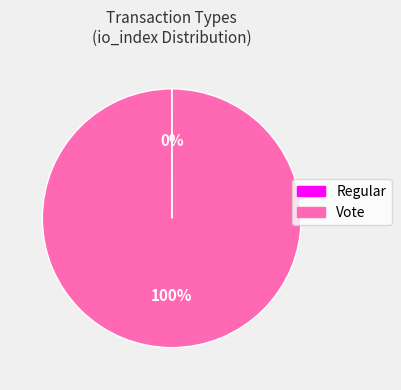

Is it true that Vote is 87% of the pie?

False